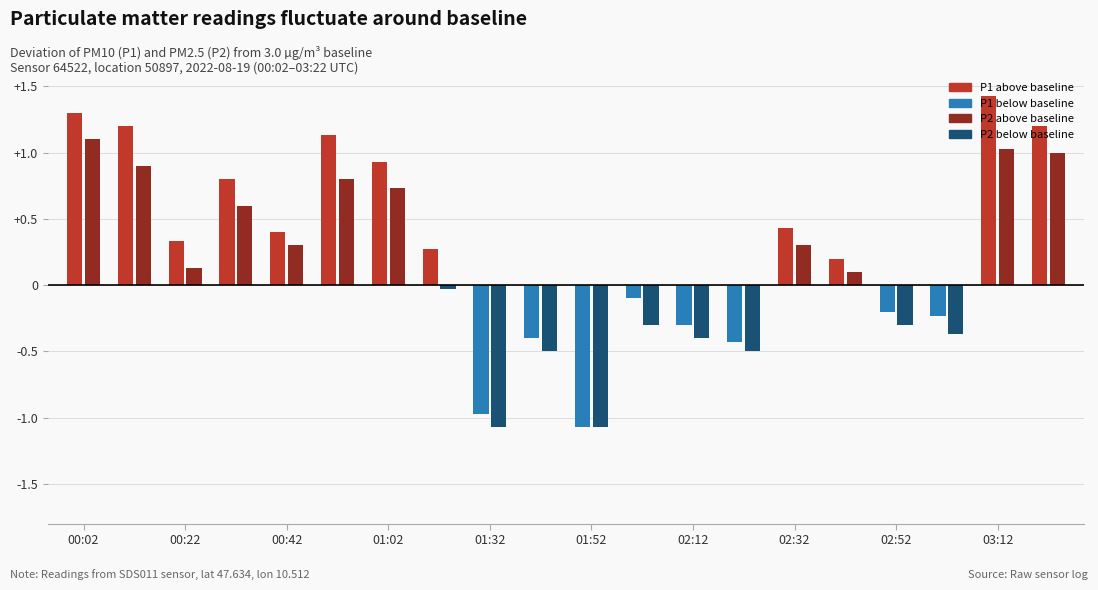

What is the spread (max minus min) of values at 00:12?

0.3